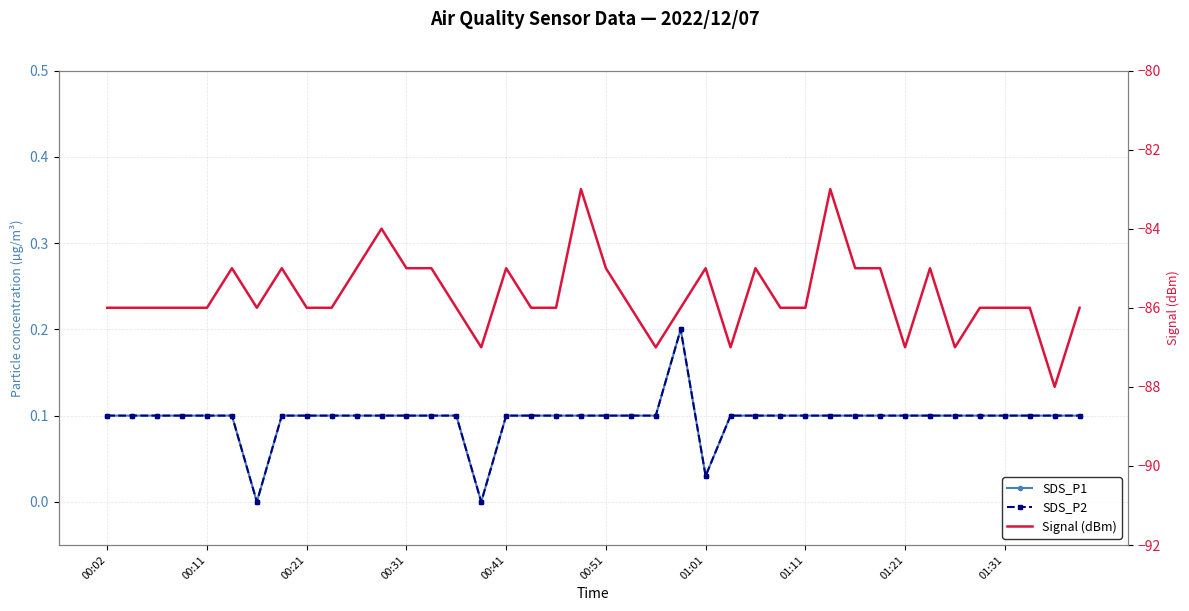

What are all the series names shown in the legend?

SDS_P1, SDS_P2, Signal (dBm)